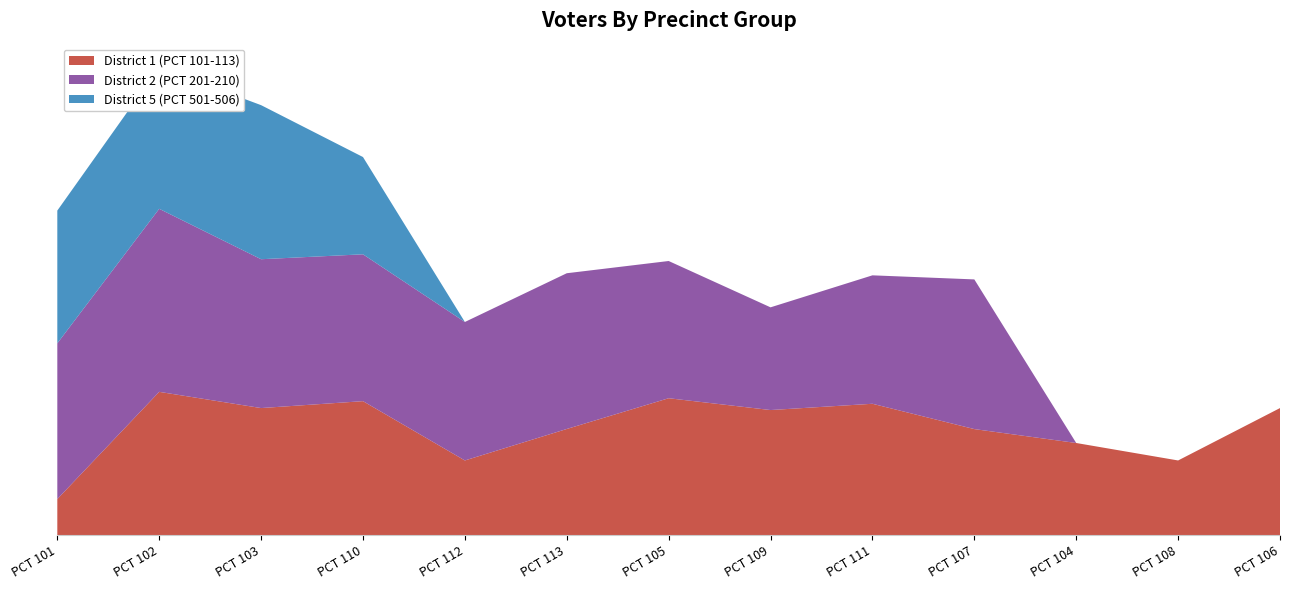

Reading left to right, list all the values displayed in this chart.

District 1 (PCT 101-113): 348	1373	1218	1284	717	1018	1312	1199	1259	1017	884	717	1218
District 2 (PCT 201-210): 1489	1750	1423	1404	1324	1489	1312	982	1228	1431	0	0	0
District 5 (PCT 501-506): 1269	1355	1473	930	0	0	0	0	0	0	0	0	0